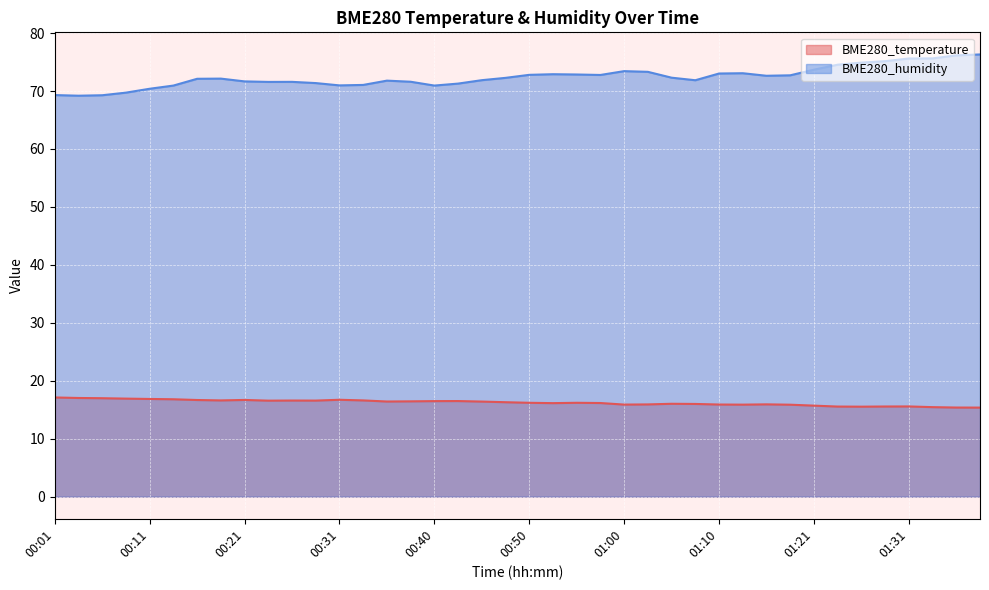

At which category does BME280_humidity reach its first local valley?

00:04